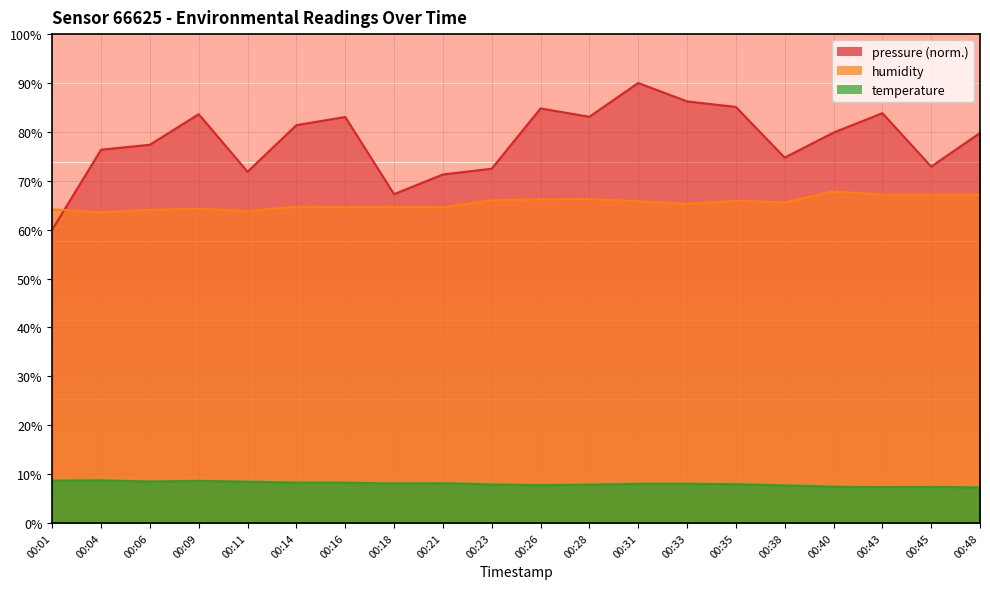

Rank the series by their maximum value, from lowest to highest.

temperature, humidity, pressure